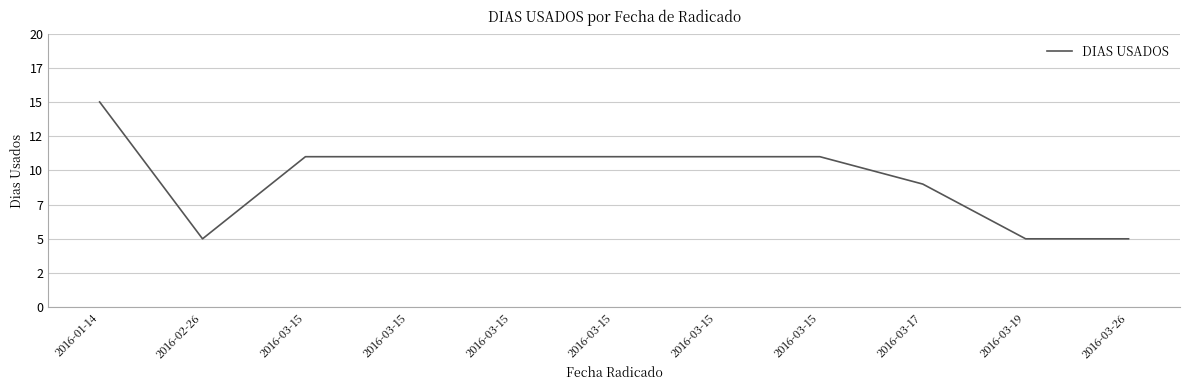

Which label corresponds to the largest value in the chart?

2016-01-14